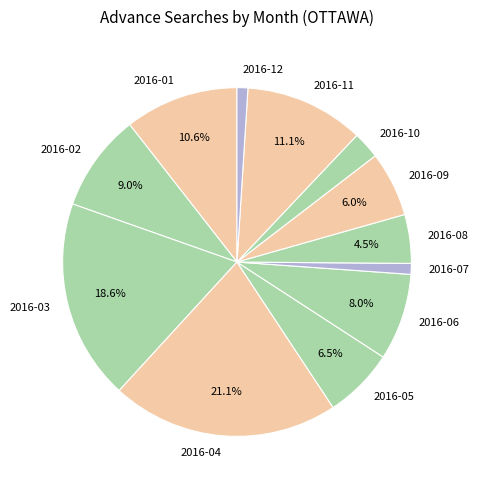

How many segments does this pie chart have?

12